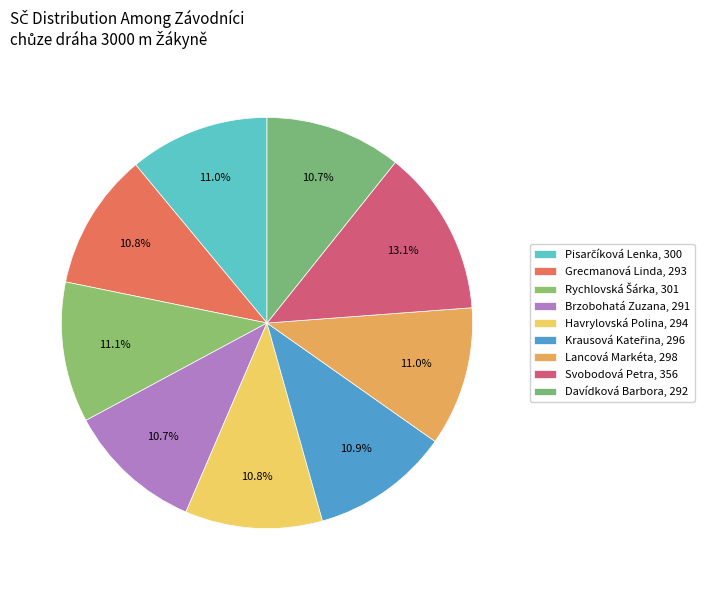

Between Brzobohatá Zuzana and Grecmanová Linda, which is larger?

Grecmanová Linda